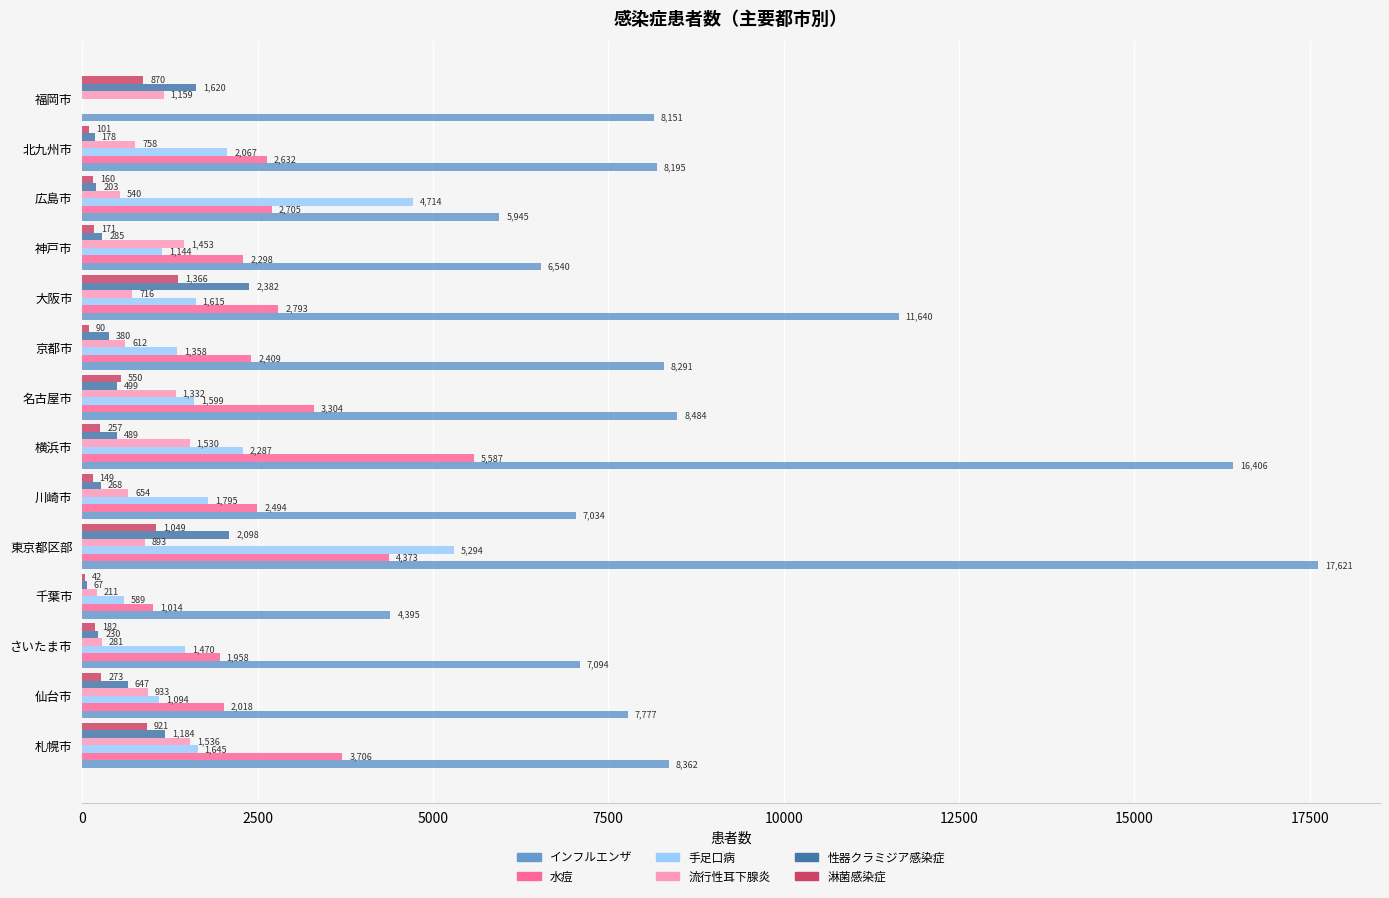

Which series has the largest total across all categories?

インフルエンザ